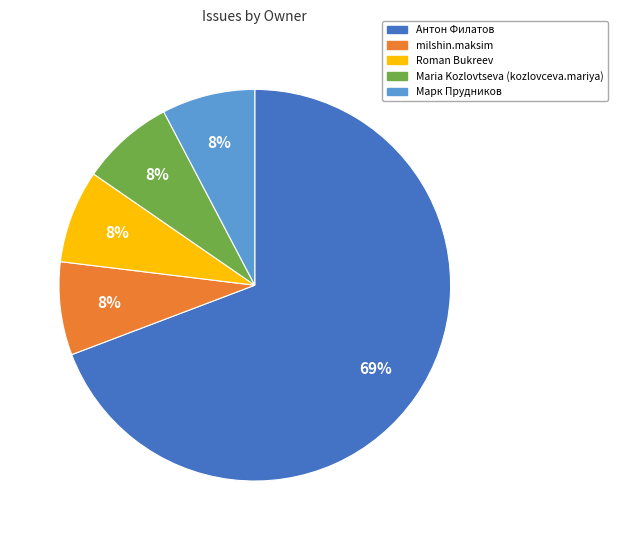

To the nearest percent, what percentage of the pie is Maria Kozlovtseva (kozlovceva.mariya)?

8%